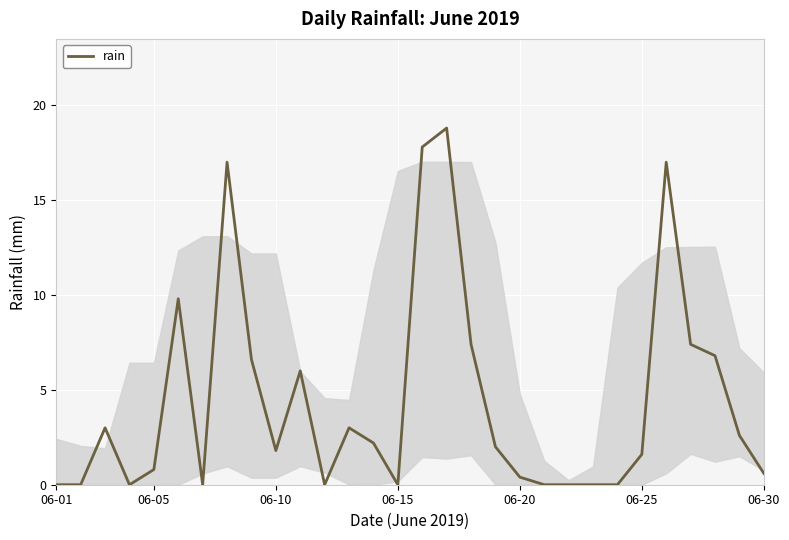

What is the maximum value shown in the chart?

18.8